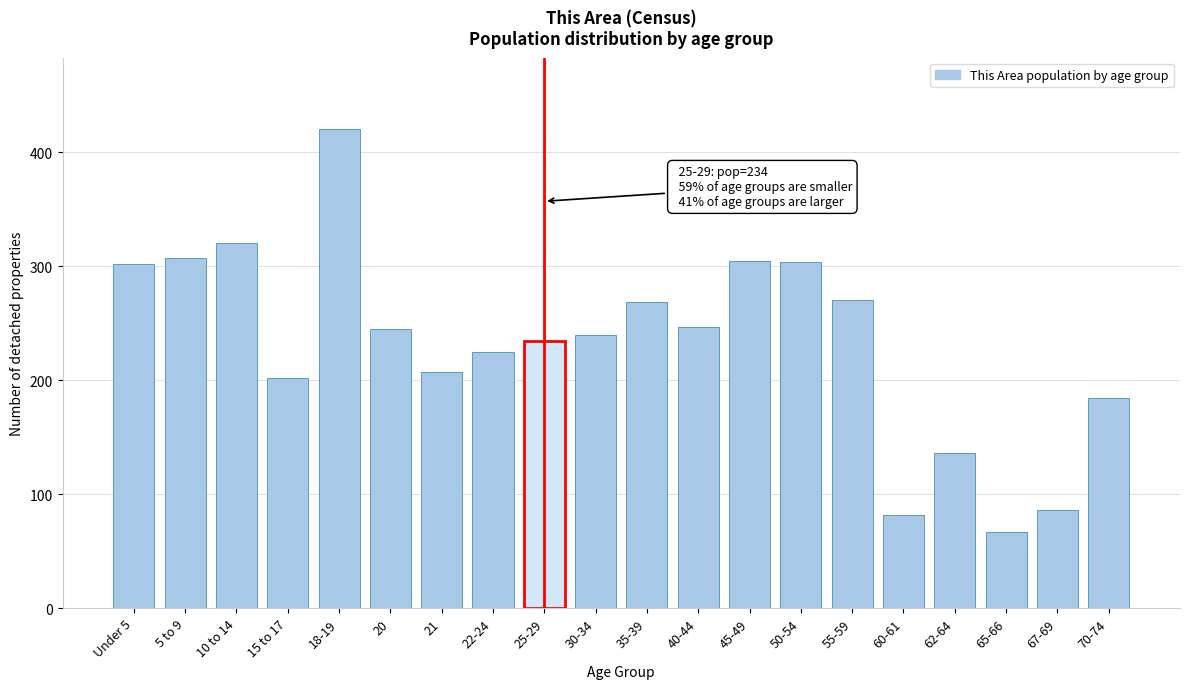

What is the label of the 13th bar from the left?

45-49